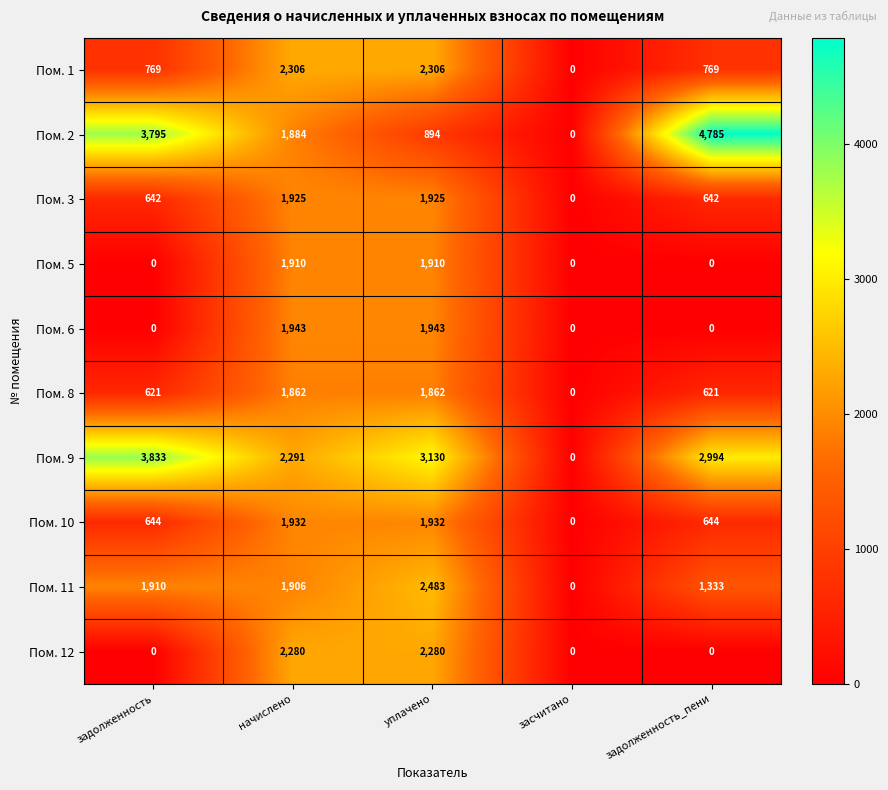

Is the value of Пом. 5 at начислено greater than the value of Пом. 6 at начислено?

No